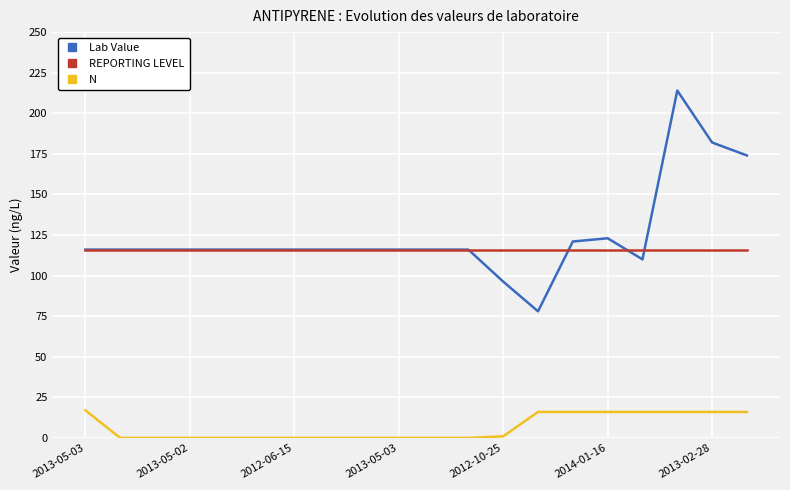

True or false: N and REPORTING LEVEL intersect in this chart.

False